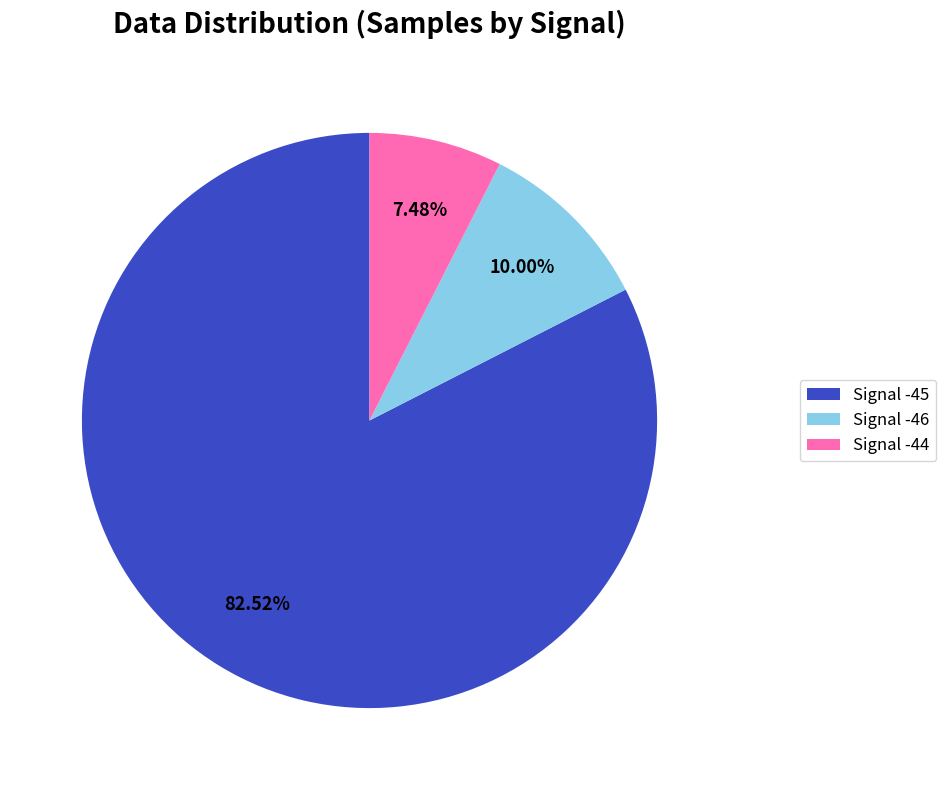

Is the sum of Signal -45 and Signal -46 greater than half?

Yes